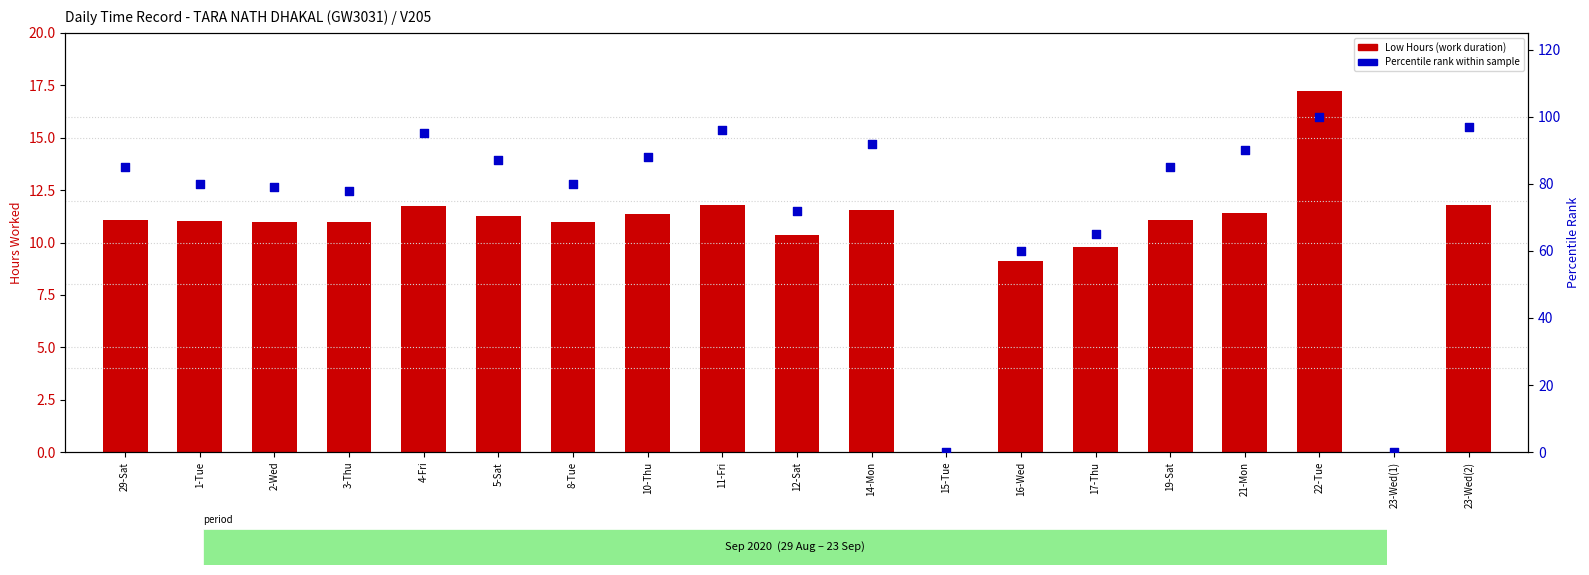

Which series contains the highest Y value?

Percentile rank within sample